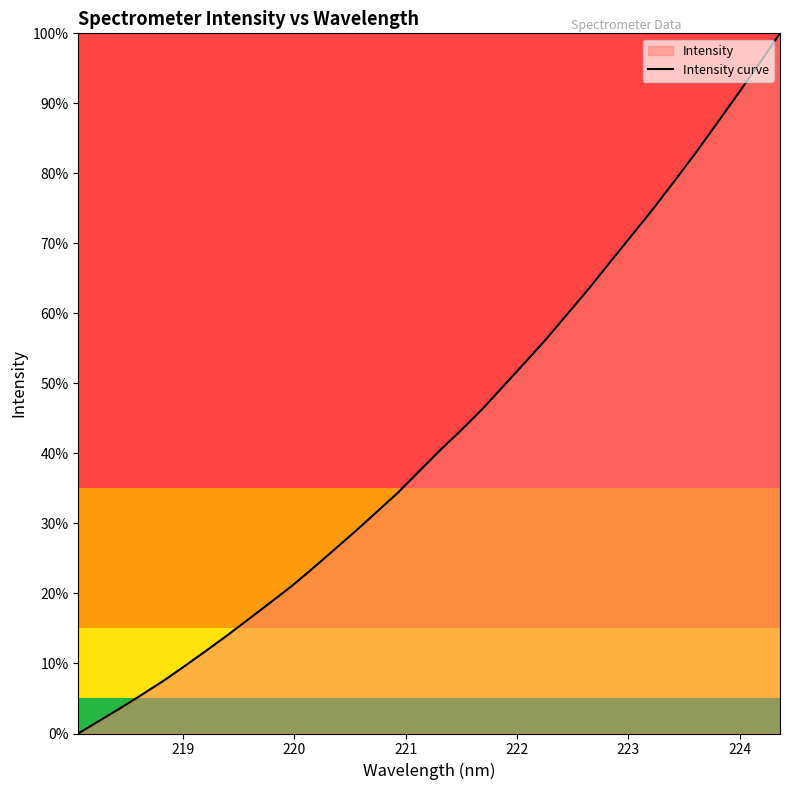

True or false: there are more than 2 points higher than both neighbors.

False